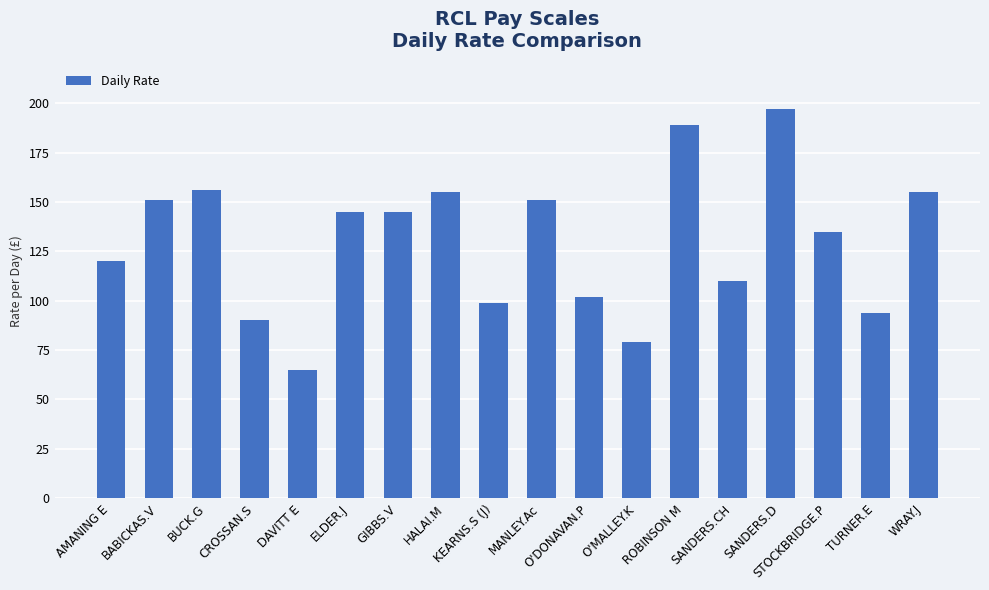

What is the difference between the second highest and second lowest values?

110